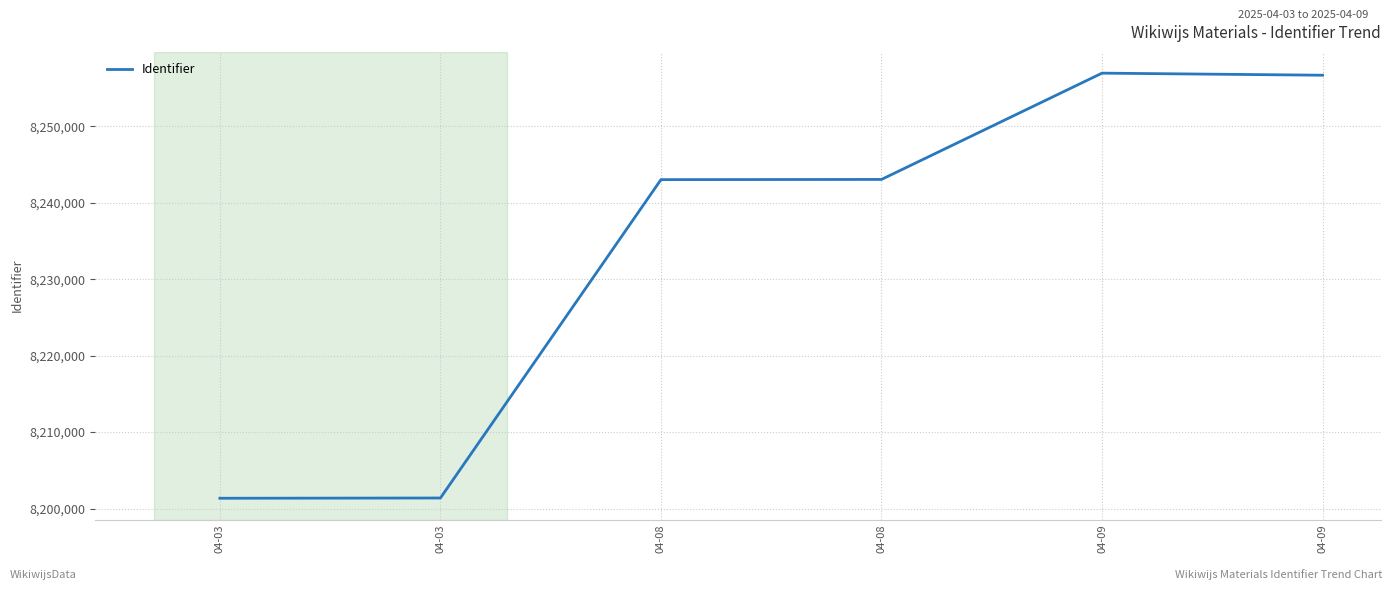

What is the average value?

8233743